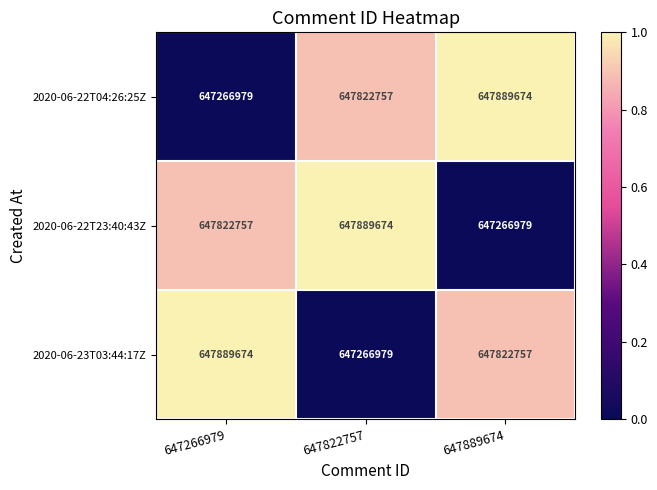

What is the sum of all 2020-06-22T04:26:25Z values?

1942979410